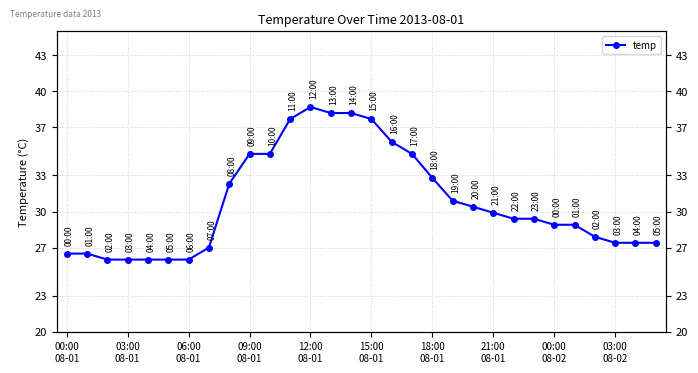

At which category does the chart reach its minimum across all series?

06:00
08-01